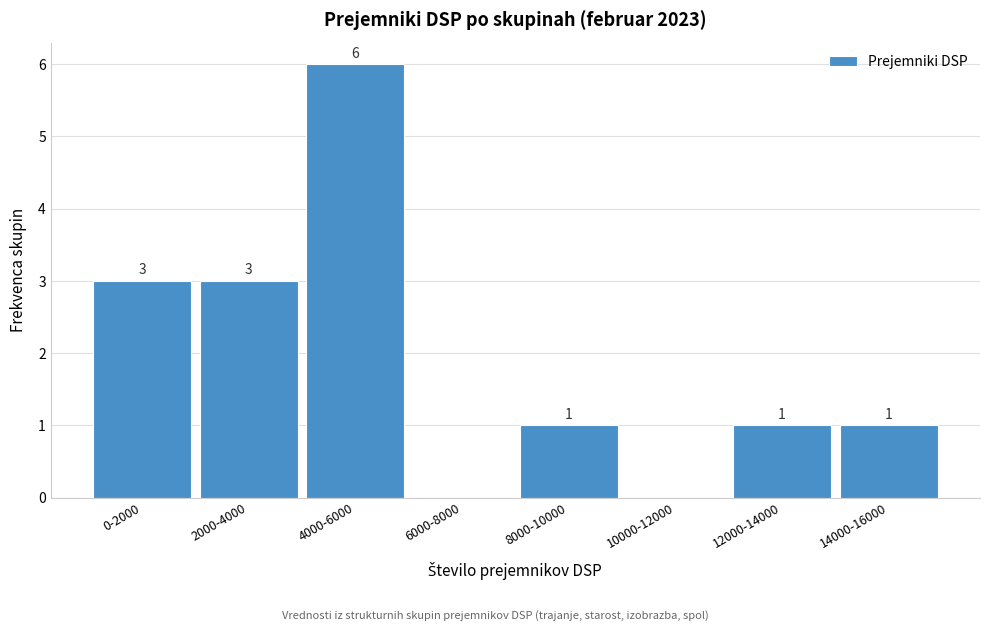

Reading left to right, list all the values displayed in this chart.

0-2000=3	2000-4000=3	4000-6000=6	6000-8000=0	8000-10000=1	10000-12000=0	12000-14000=1	14000-16000=1